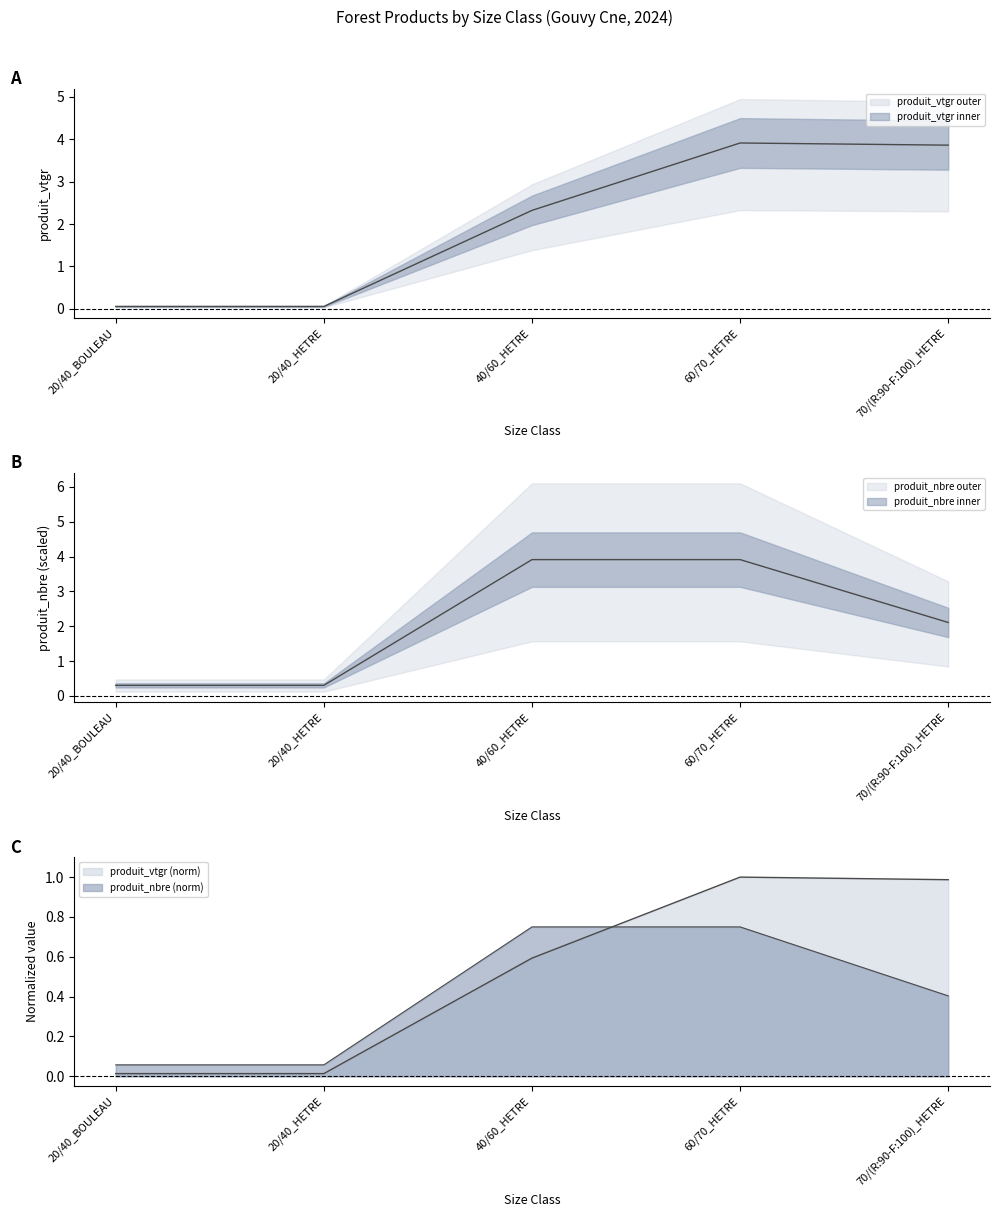

At which label does produit_vtgr first exceed 2?

40/60_HETRE